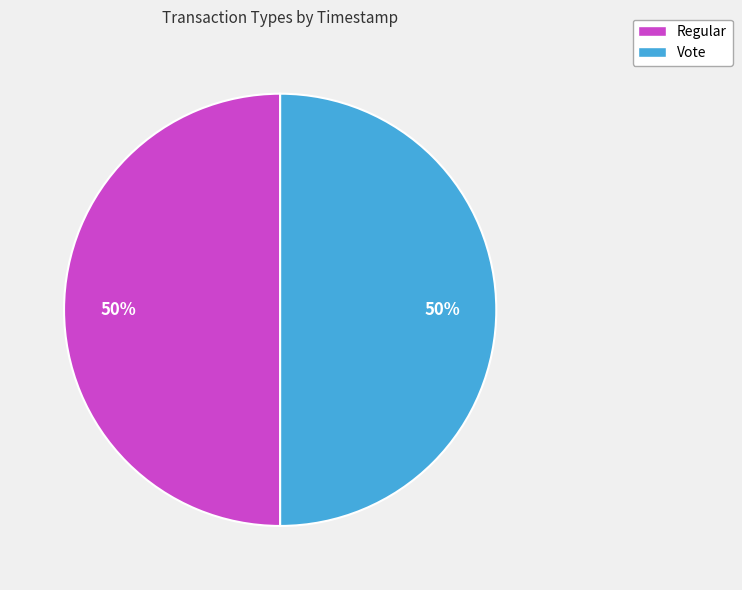

What percentage is the Vote slice, to the nearest percent?

50%